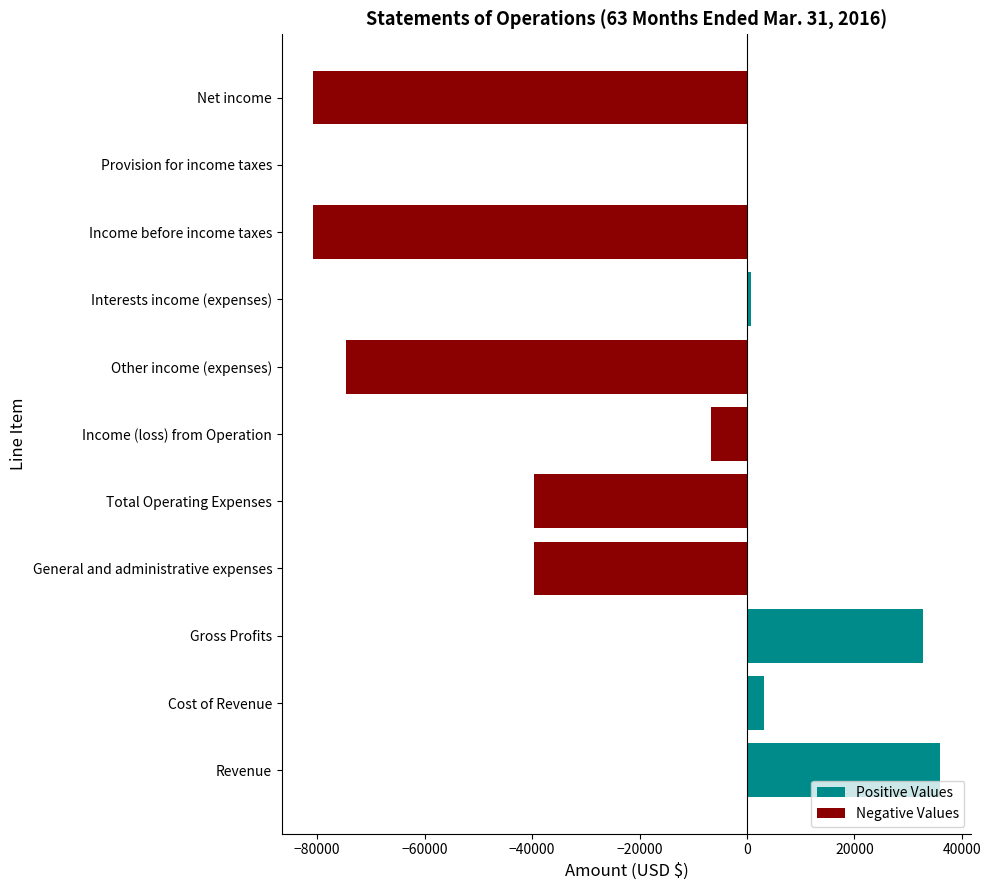

How many data points are above -6760?

5